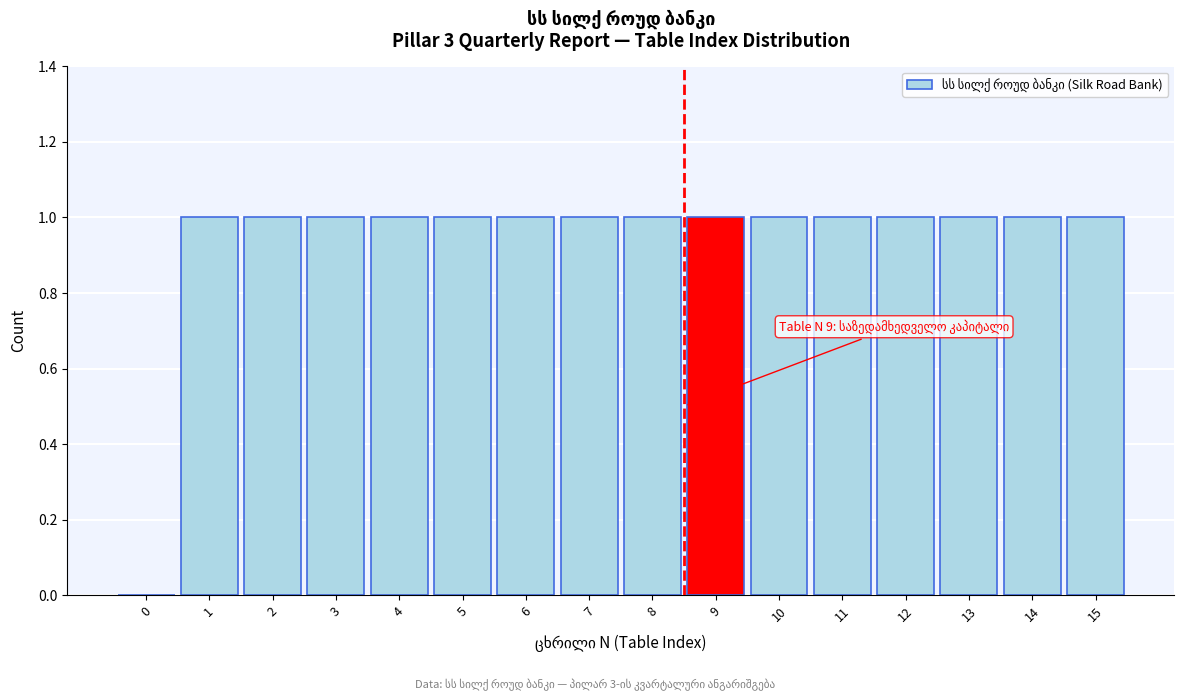

Reading right to left, transcribe all the data shown in this chart.

15=1	14=1	13=1	12=1	11=1	10=1	9=1	8=1	7=1	6=1	5=1	4=1	3=1	2=1	1=1	0=0